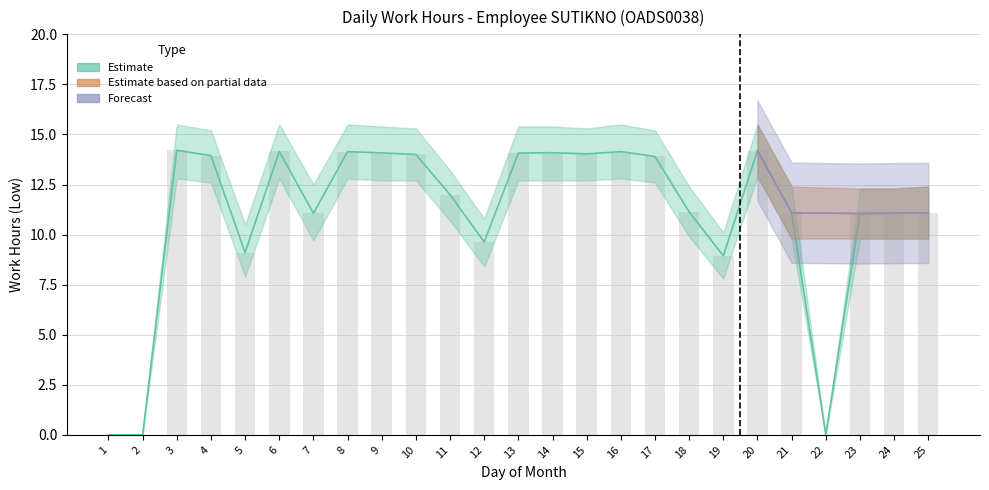

What is the difference between the maximum and minimum values in the Low_upper series?

15.5